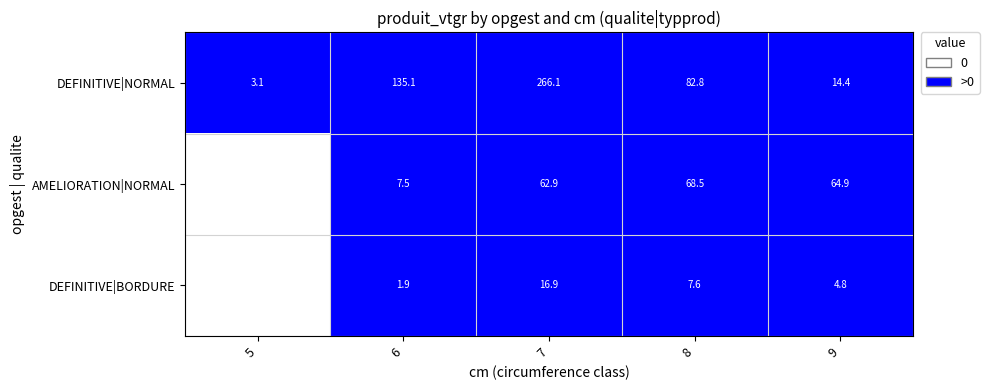

How many data points does each series have?

5